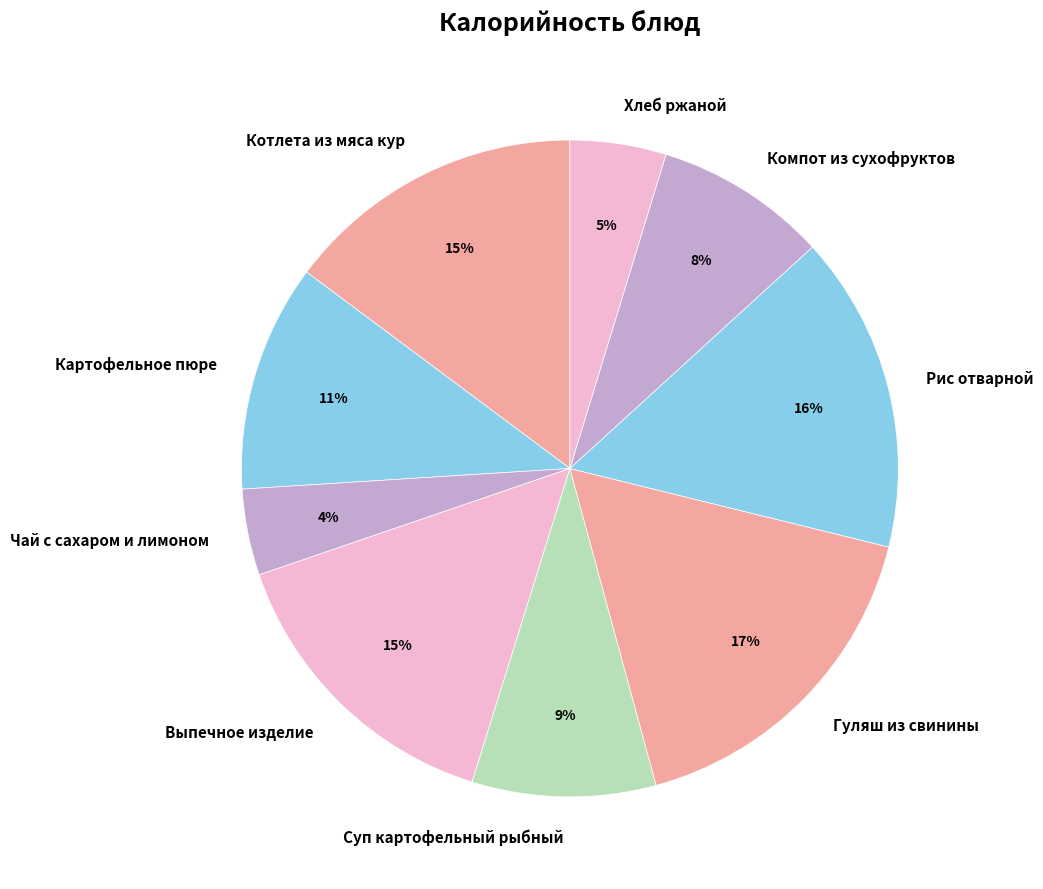

Does Компот из сухофруктов account for over 50% of the chart?

No